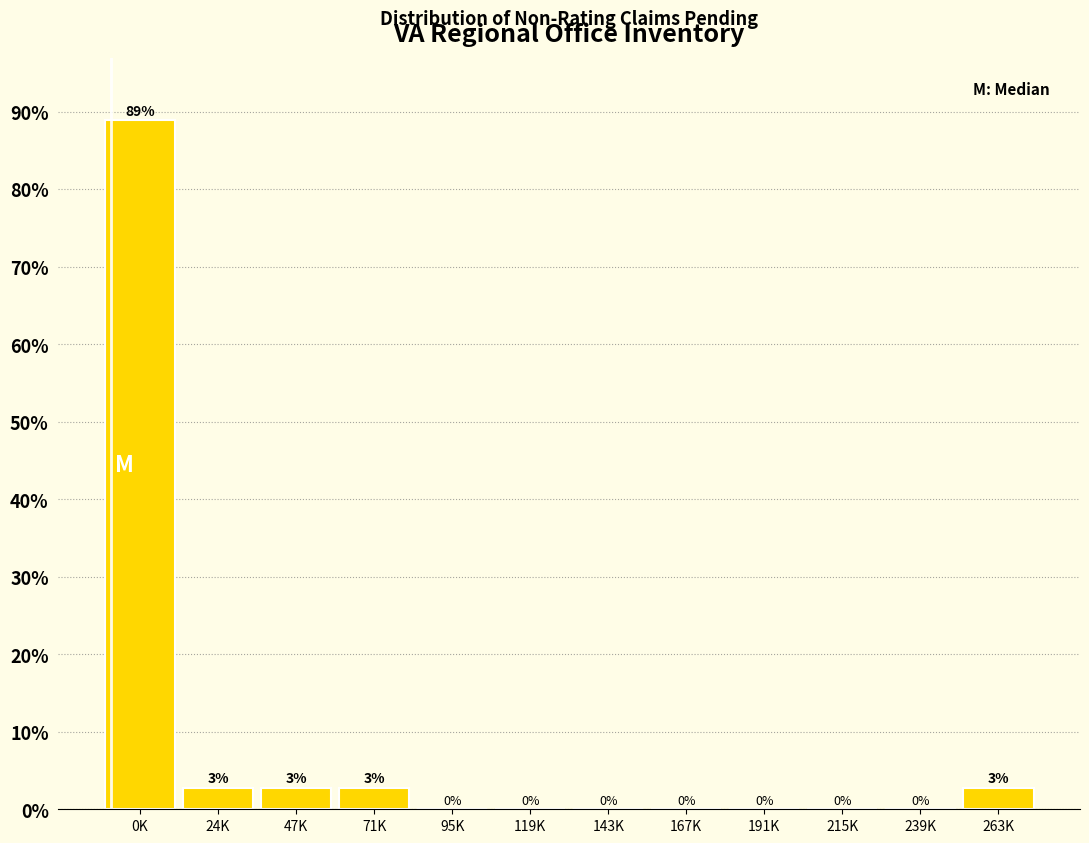

The chart shows a value of 88.9 at 0K. True or false?

True